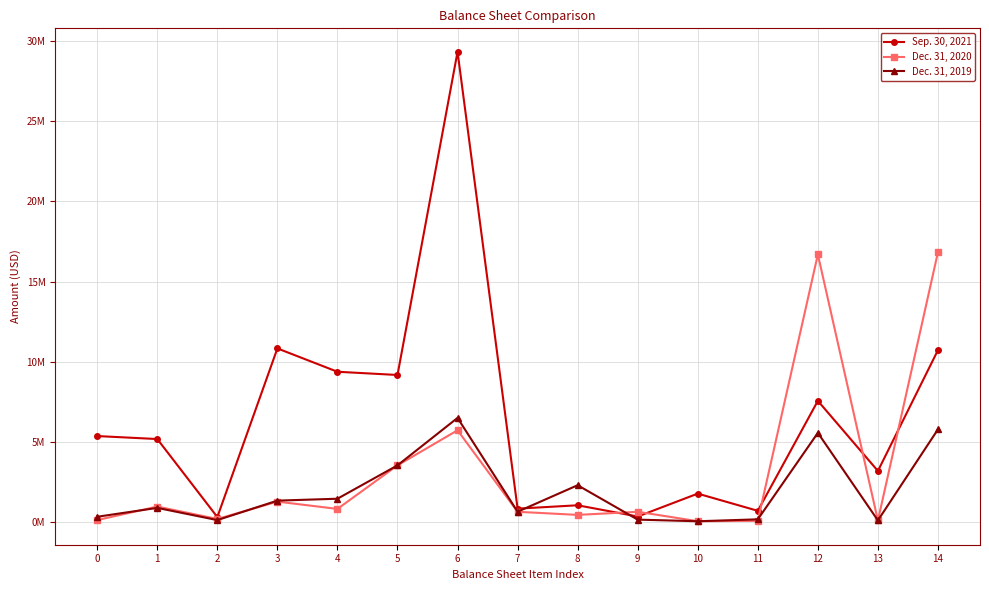

What are all the series names shown in the legend?

Sep. 30, 2021, Dec. 31, 2020, Dec. 31, 2019